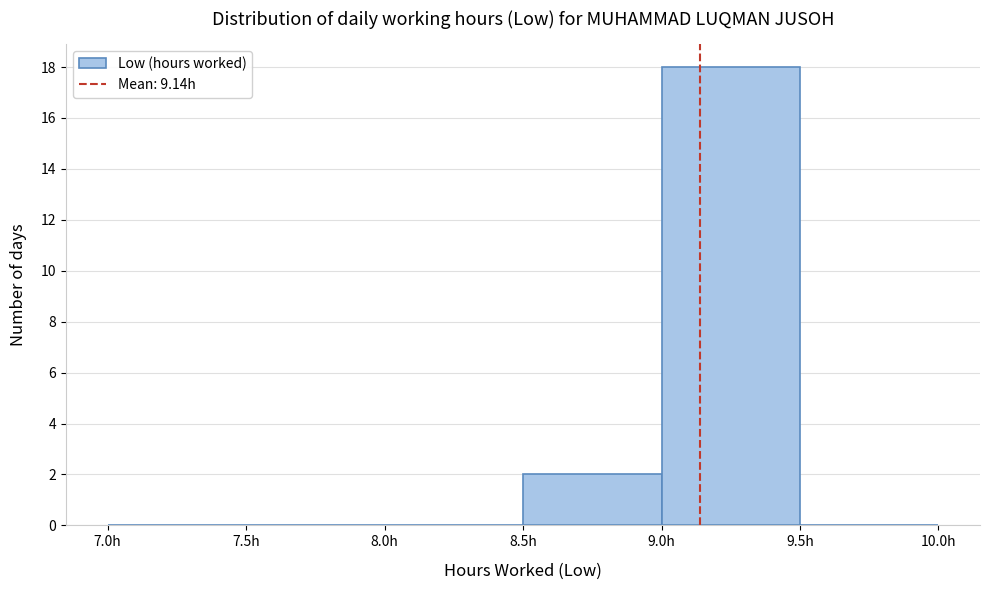

Reading left to right, list every bar in this chart as the range it spans on the x-axis followed by its height. The values are not printed on the chart, so give them approximately, as read against the axis.

7.0 to 7.5: 0
7.5 to 8.0: 0
8.0 to 8.5: 0
8.5 to 9.0: 2
9.0 to 9.5: 18
9.5 to 10.0: 0